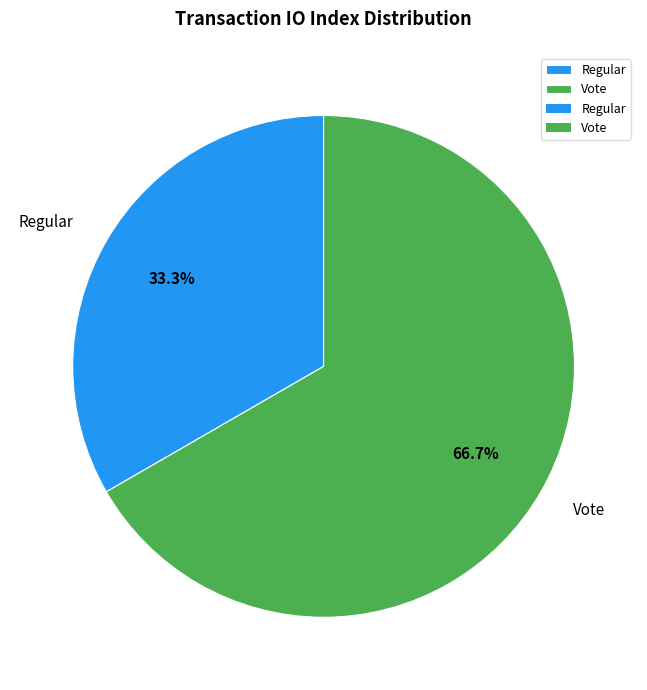

To the nearest percent, what percentage of the pie is Regular?

33%